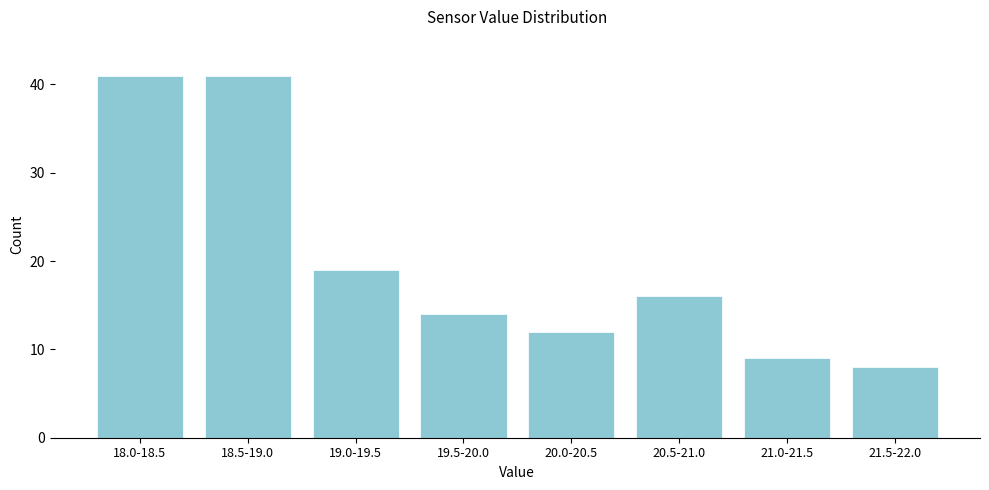

Reading left to right, what are all the values shown in this chart?

41	41	19	14	12	16	9	8